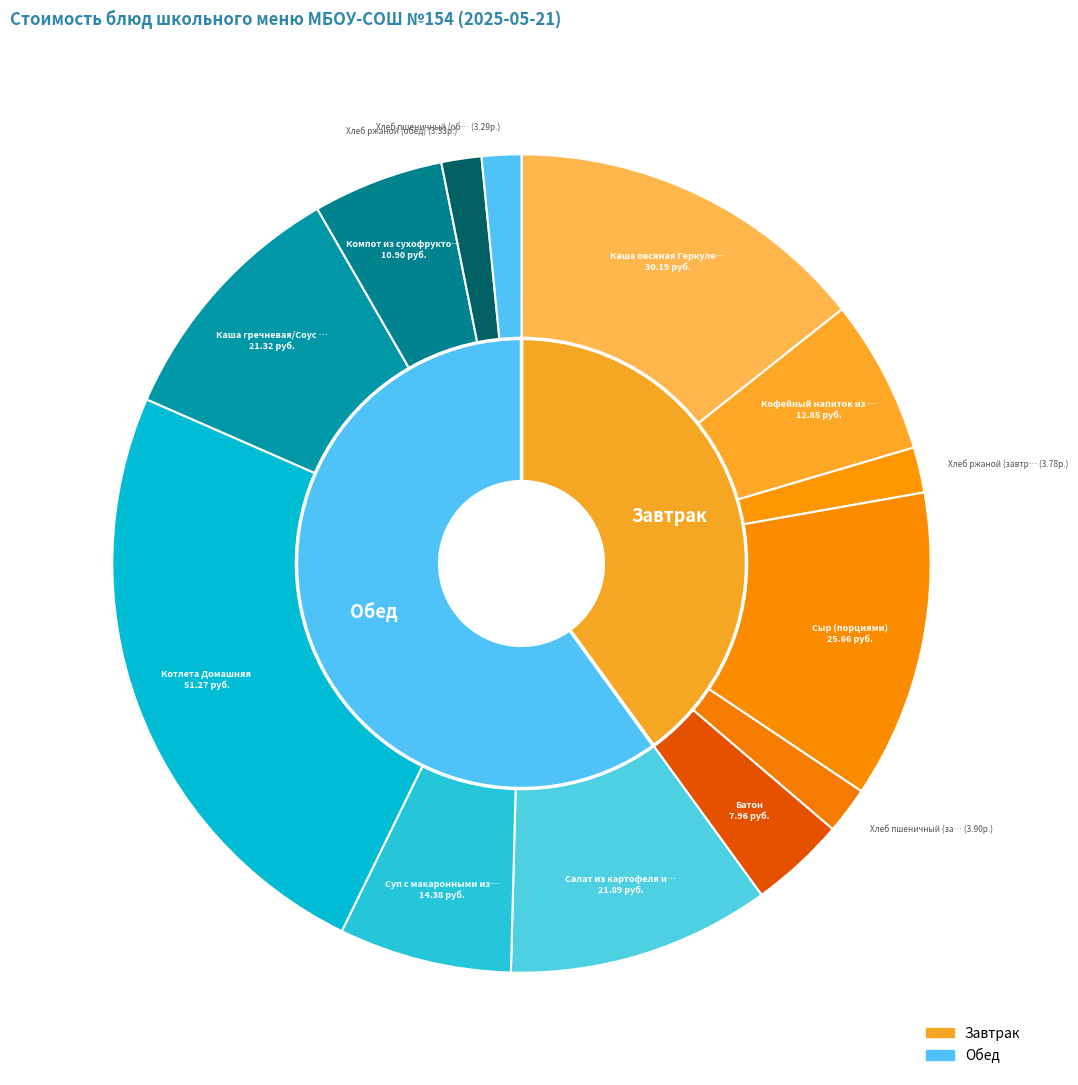

True or false: Хлеб пшеничный (обед) accounts for 2% of the total.

True